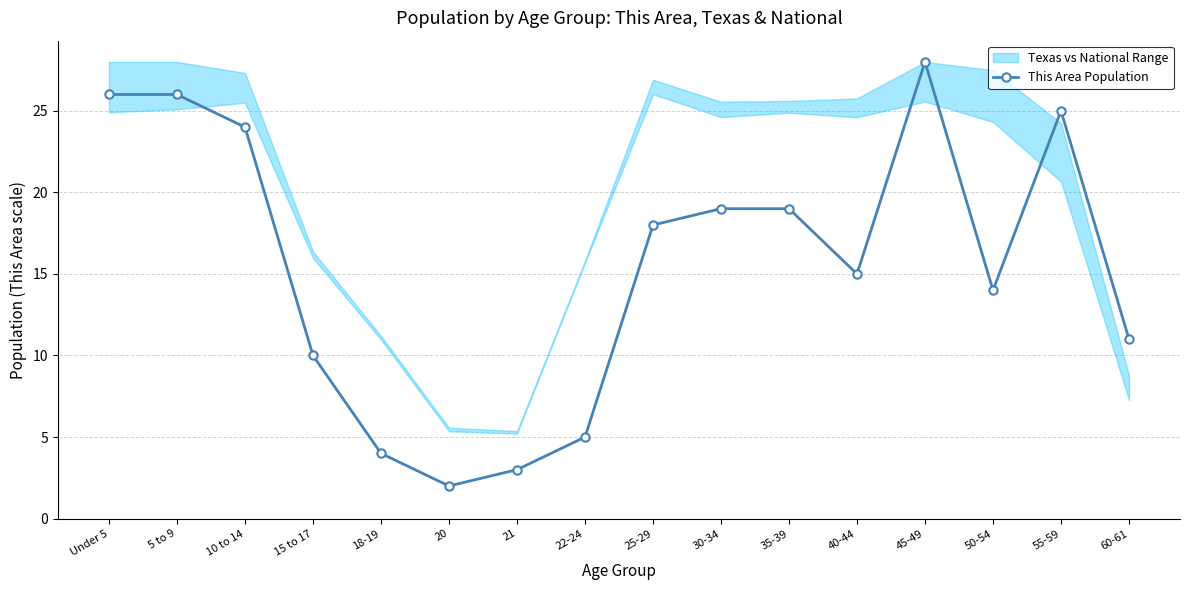

Reading right to left, extract all data points from this chart.

60-61=11	55-59=25	50-54=14	45-49=28	40-44=15	35-39=19	30-34=19	25-29=18	22-24=5	21=3	20=2	18-19=4	15 to 17=10	10 to 14=24	5 to 9=26	Under 5=26